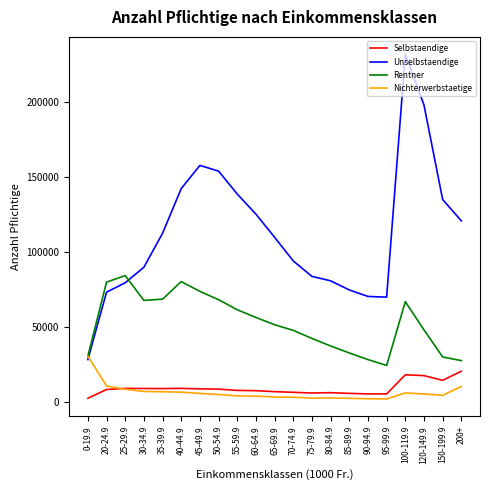

The value of Rentner at 150-199.9 is 13368. True or false?

False